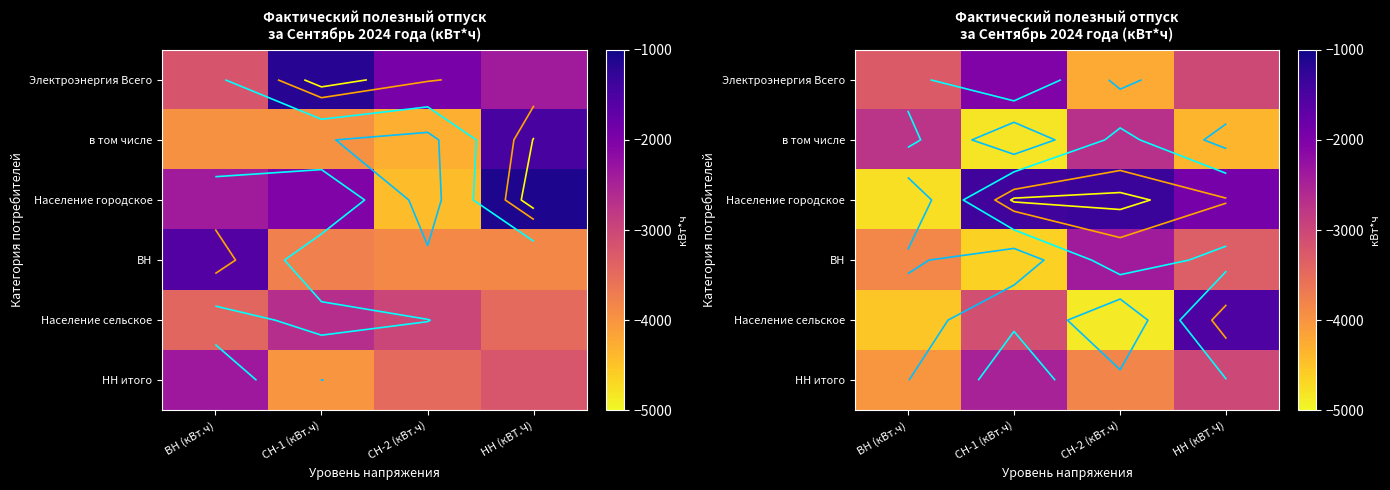

Which label corresponds to the largest value in the chart?

СН-2 (кВт.ч)